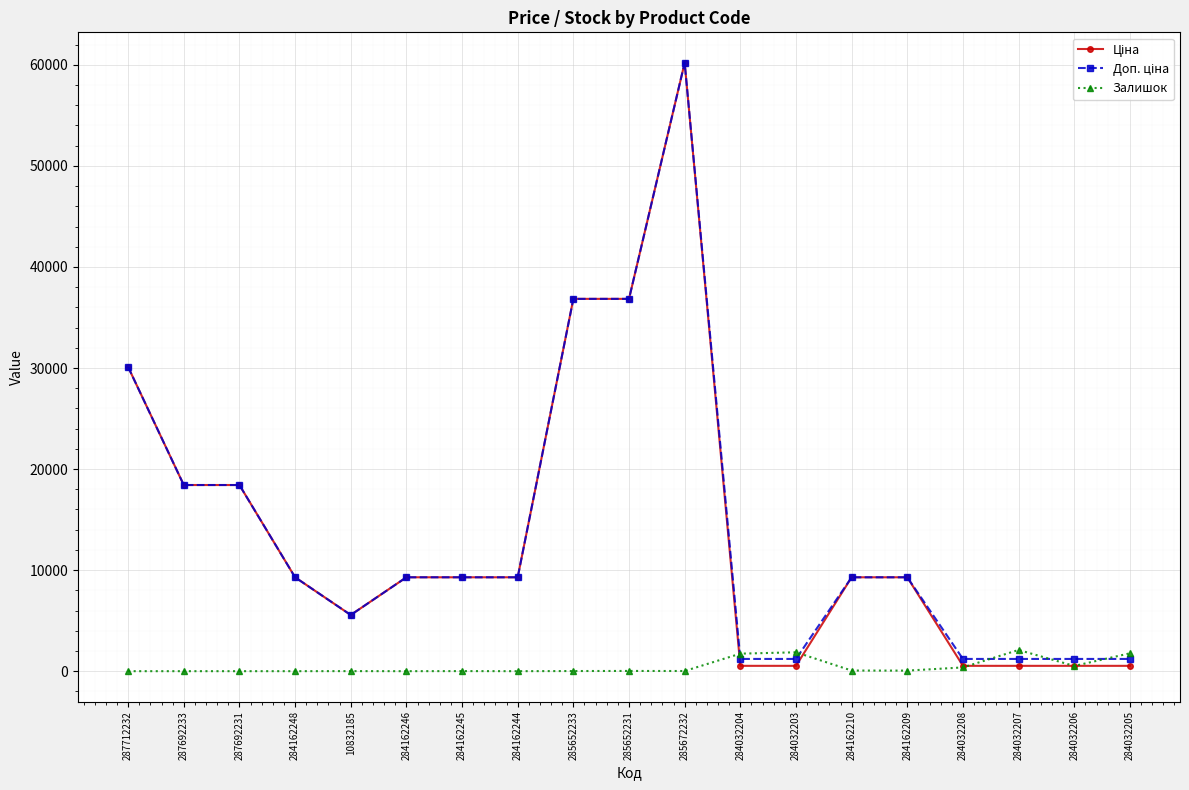

True or false: Залишок has a value of 16.0 at 285672232.

True